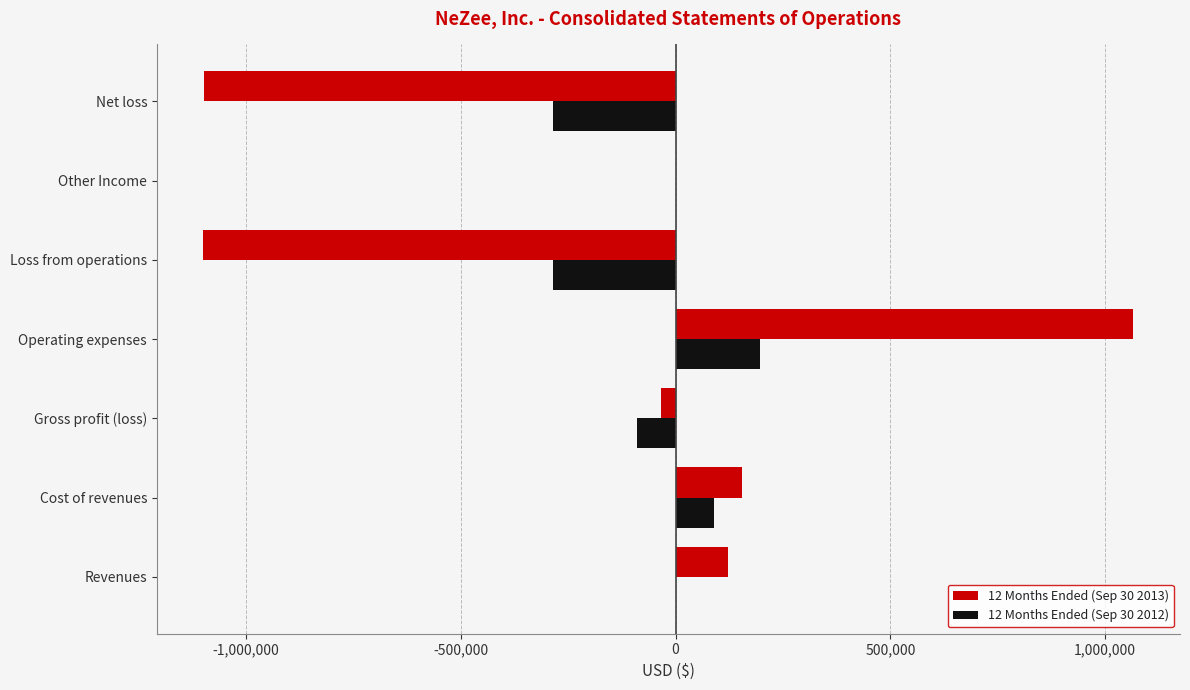

How many categories are shown in the chart?

7